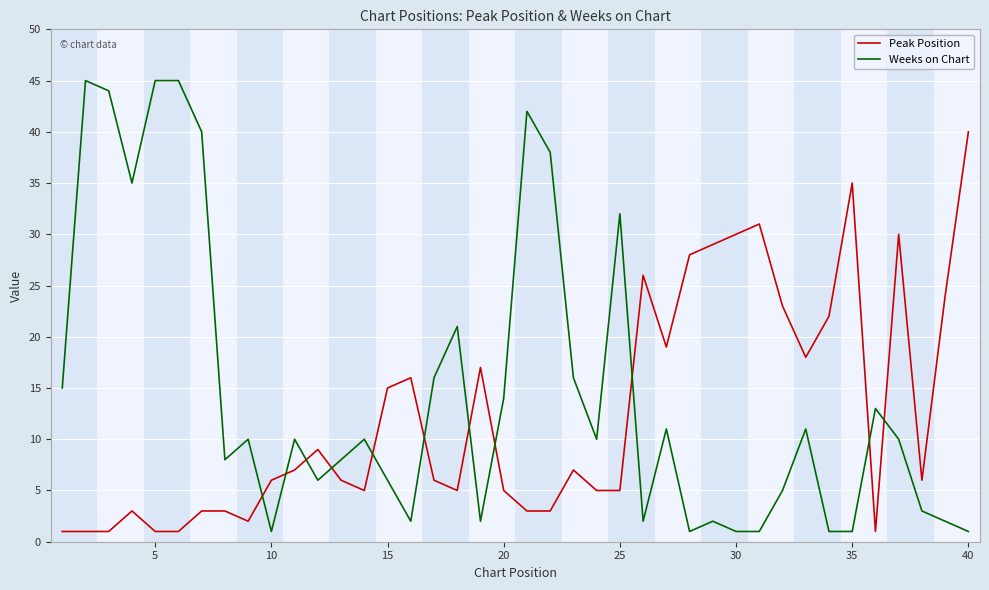

What are all the series names shown in the legend?

Peak Position, Weeks on Chart